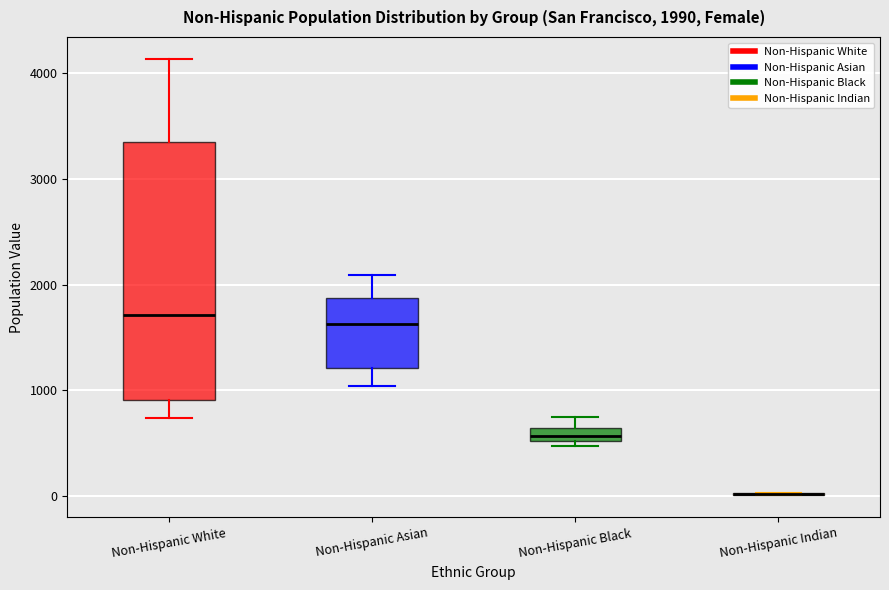

Which box is the tallest, from its lower edge to its upper edge?

Non-Hispanic White